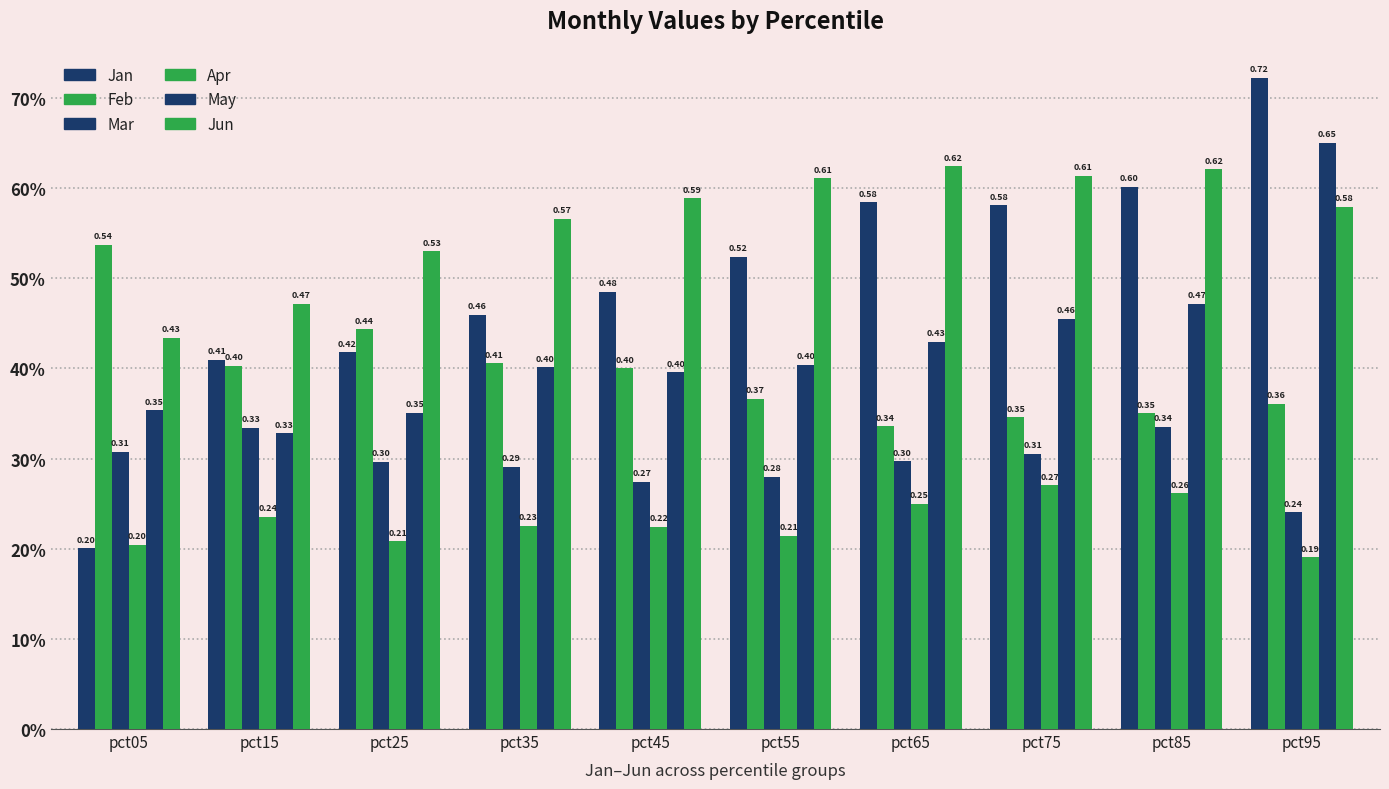

The Jun series shows 0.9 at pct55. True or false?

False